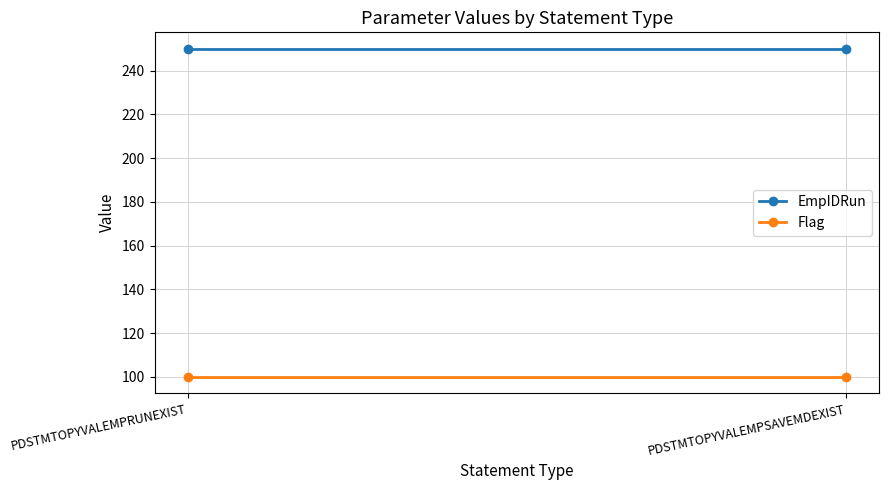

At PDSTMTOPYVALEMPRUNEXIST, list the series in order from smallest to largest.

Flag, EmpIDRun